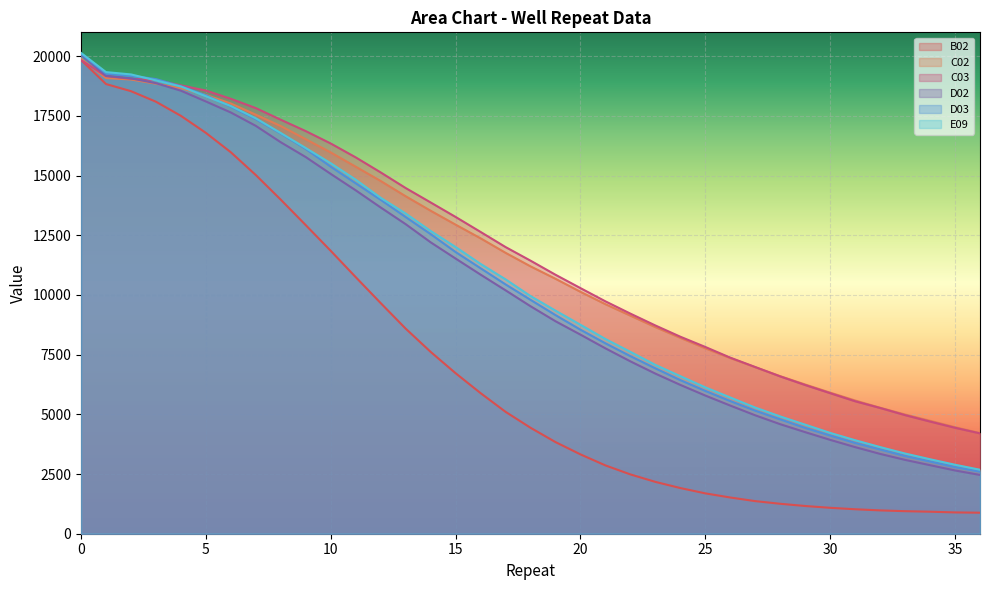

Which series changed the most between 2 and 19?

B02